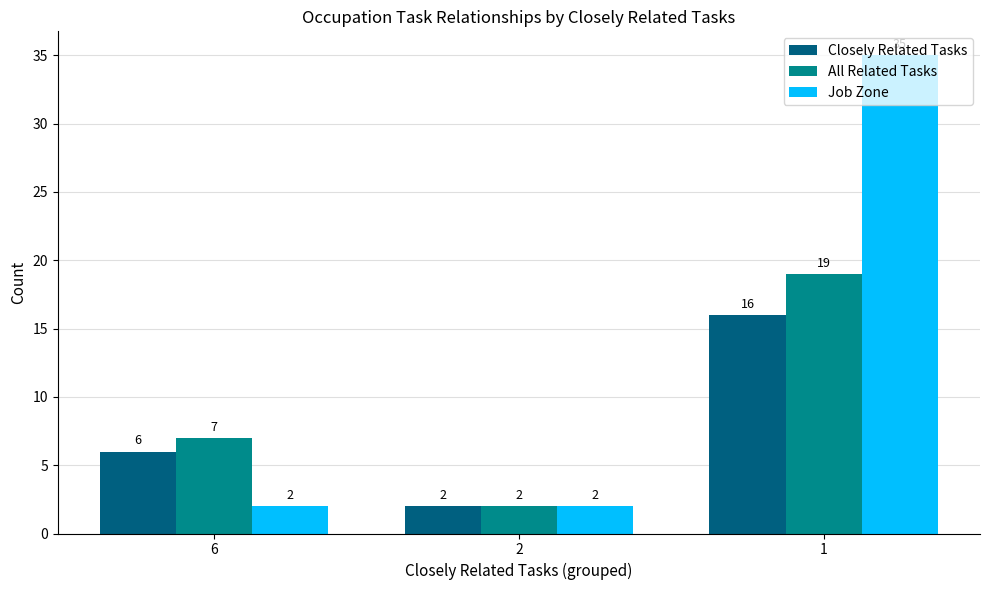

Reading right to left, what are all the values shown in this chart?

Closely Related Tasks: 1=16	2=2	6=6
All Related Tasks: 1=19	2=2	6=7
Job Zone: 1=35	2=2	6=2